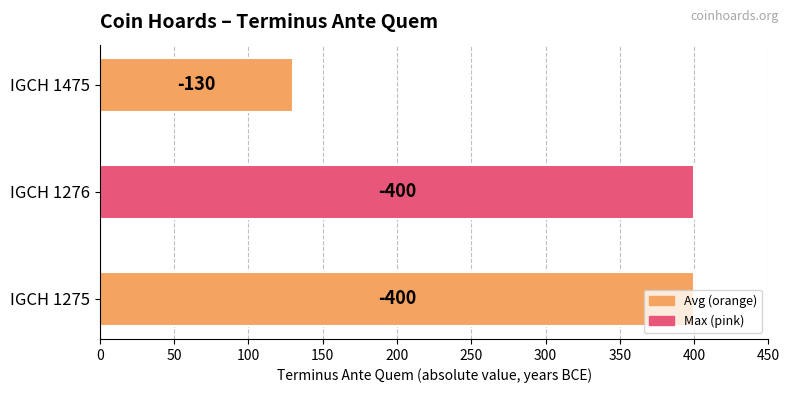

What is the greatest value displayed?

400